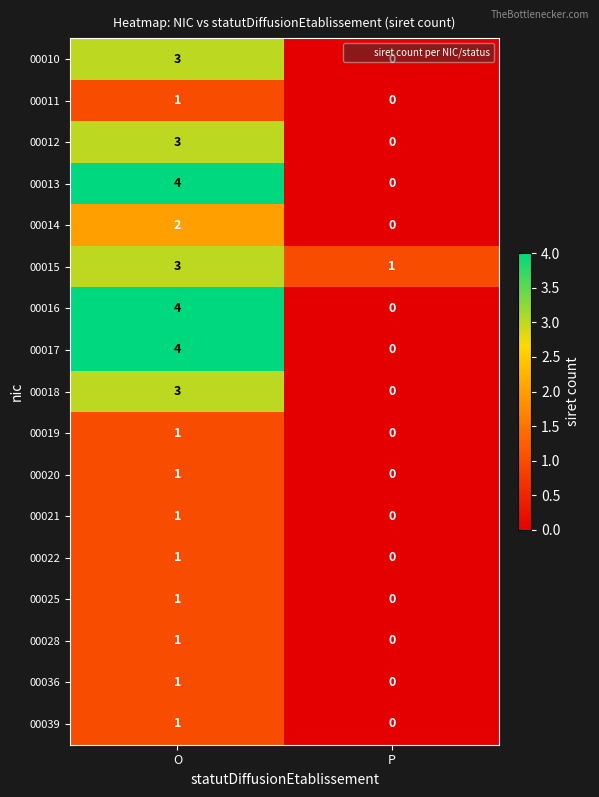

Which label corresponds to the smallest value in the chart?

P